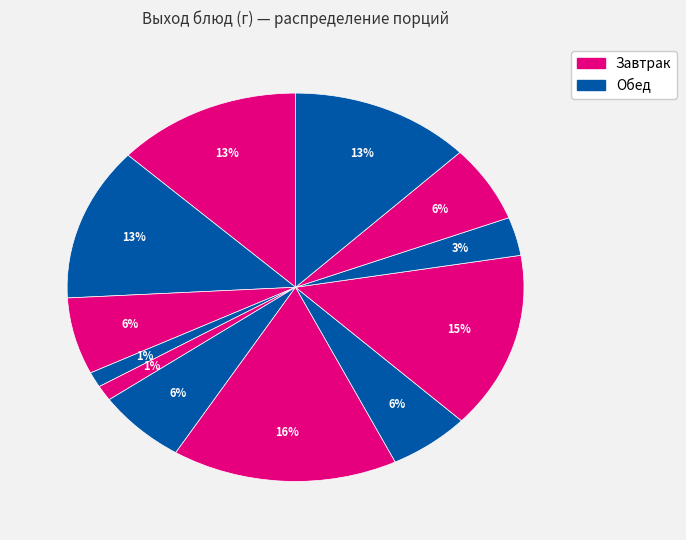

How many slices are in this pie chart?

12